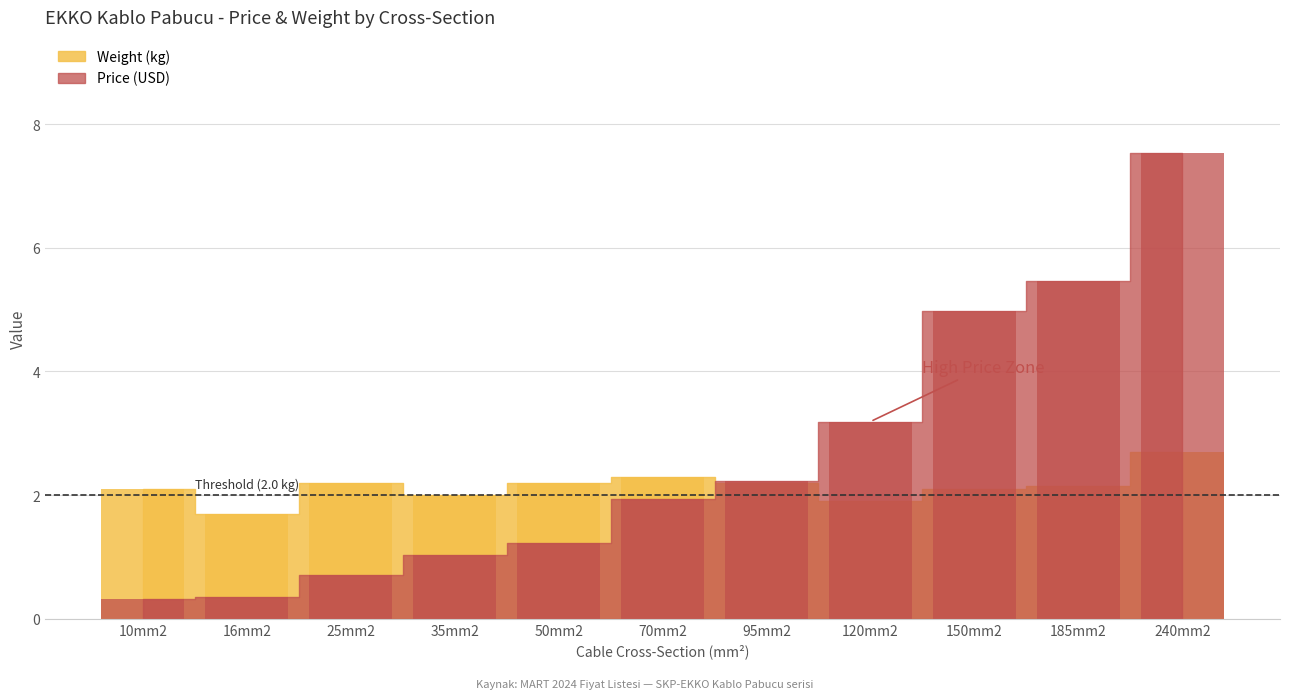

What position from the right is 240mm2?

1